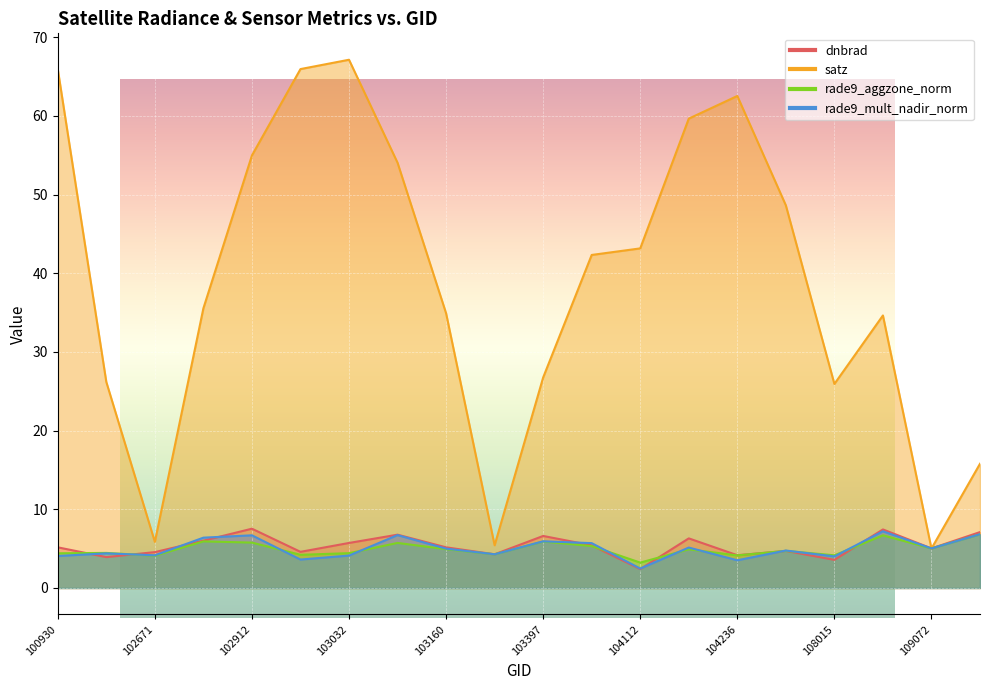

List the series in order of their peak value, lowest first.

rade9_aggzone_norm, rade9_mult_nadir_norm, dnbrad, satz